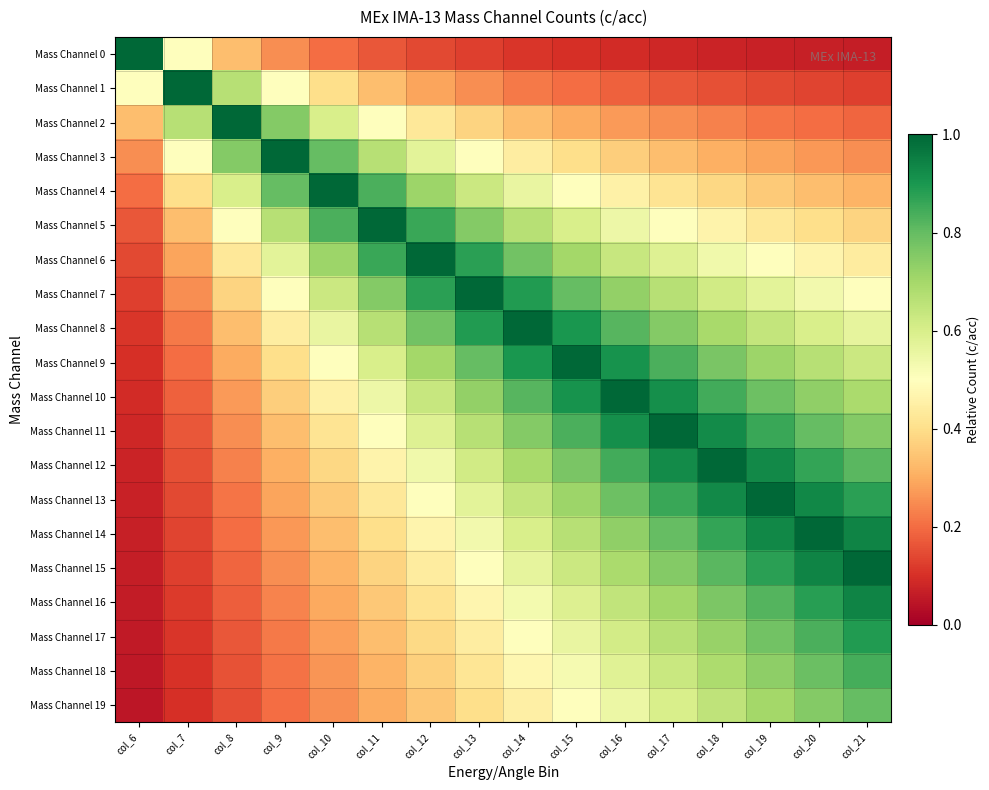

How many categories are shown in the chart?

16